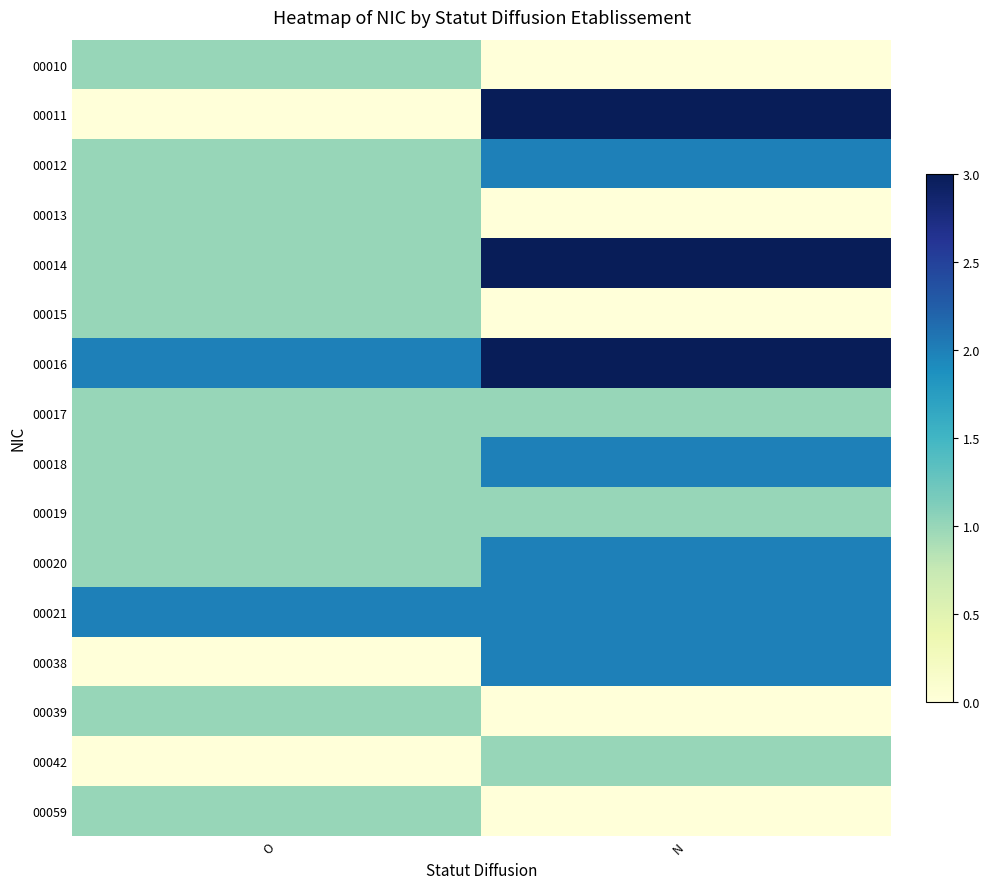

What is the difference between the highest and lowest values at N?

3